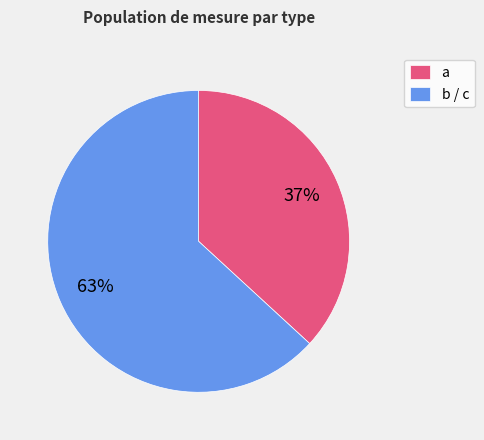

Count the number of slices in the pie.

2